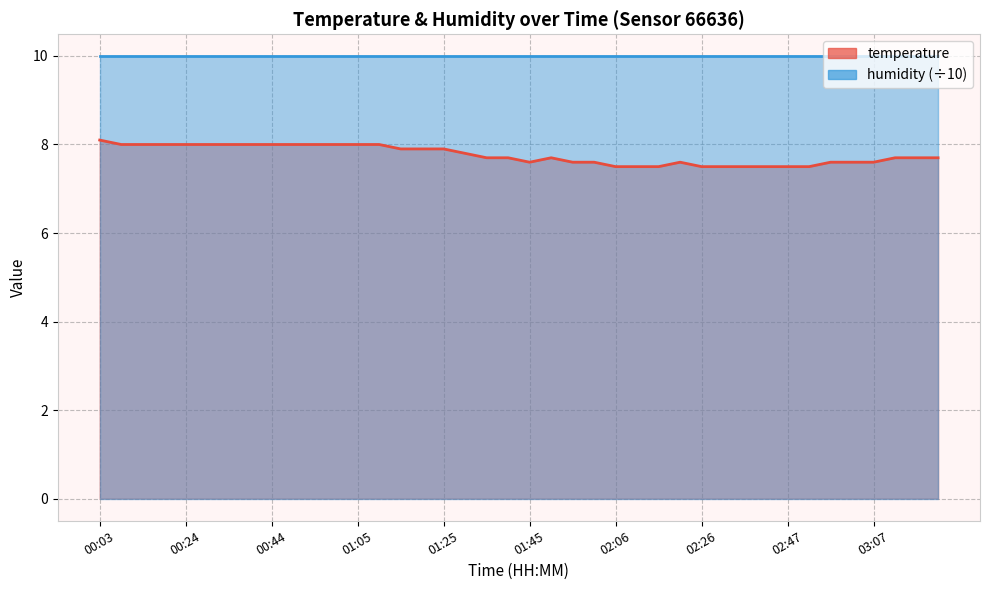

At which category does the data reach its first local valley?

01:45